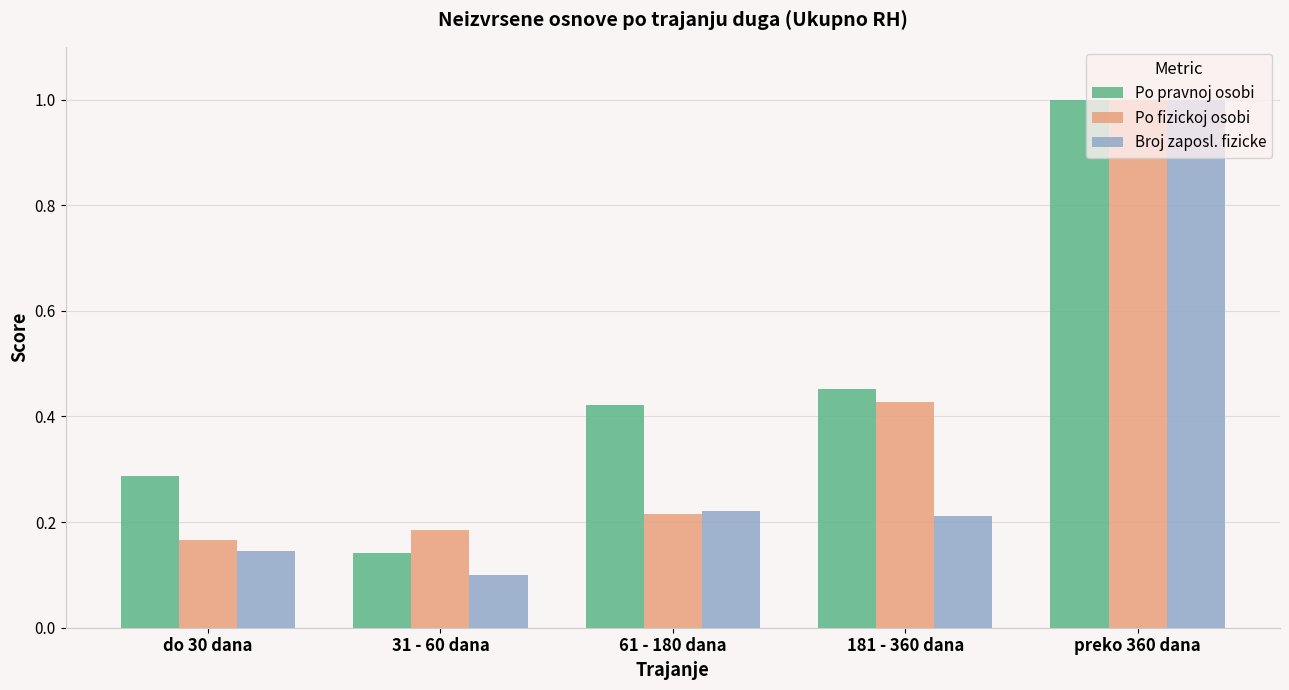

What are all the series names shown in the legend?

Po pravnoj osobi, Po fizickoj osobi, Broj zaposl. fizicke